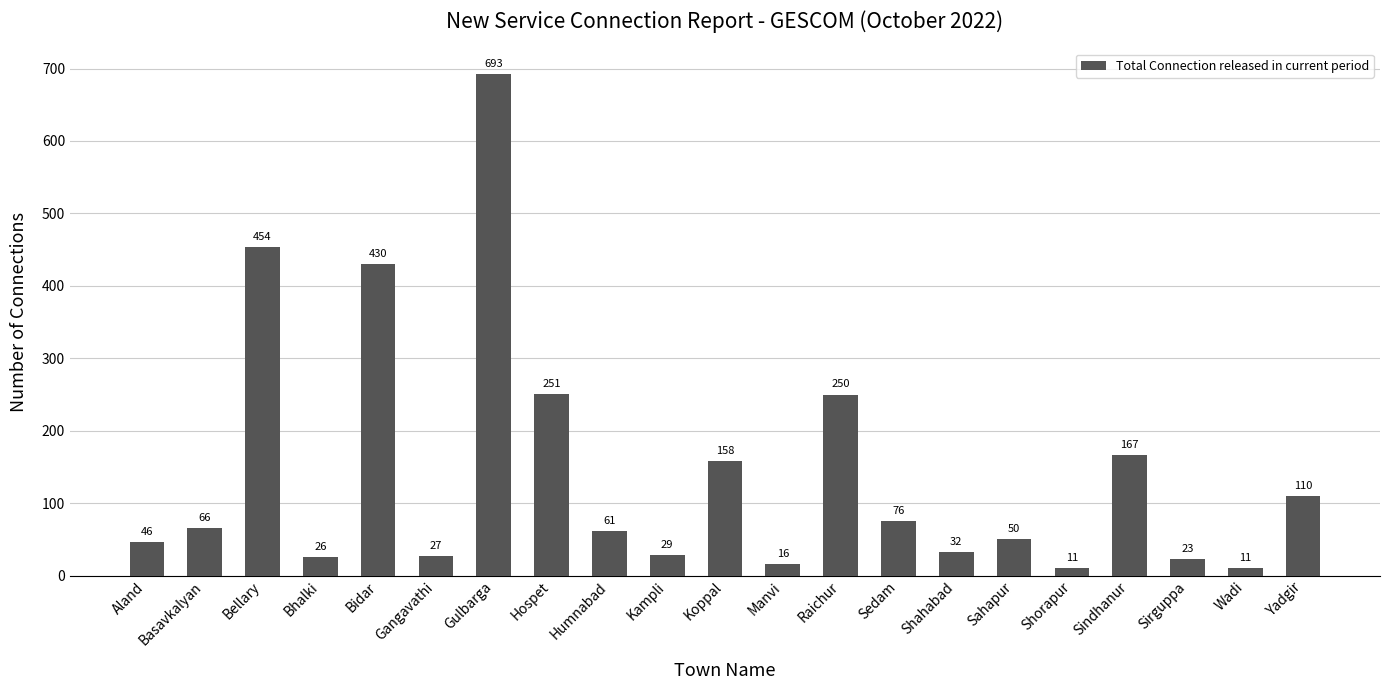

Where does the data first go above 61?

Basavkalyan